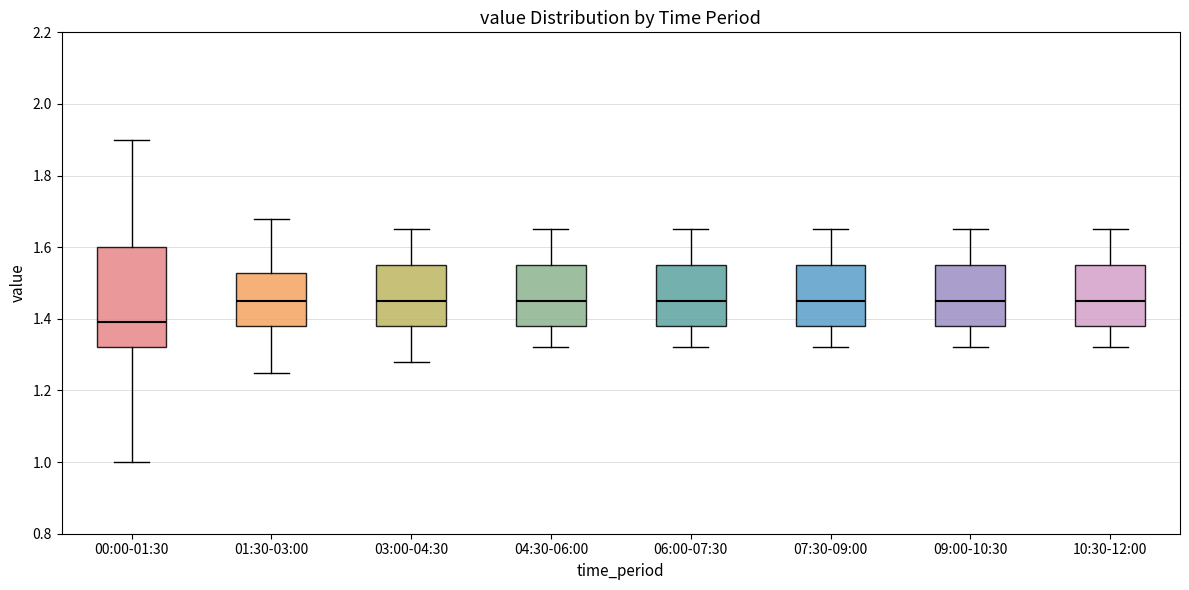

Where is the lower edge of the box for 00:00-01:30 on the y-axis? The values are not printed on the chart, so give them approximately, as read against the axis.

1.32